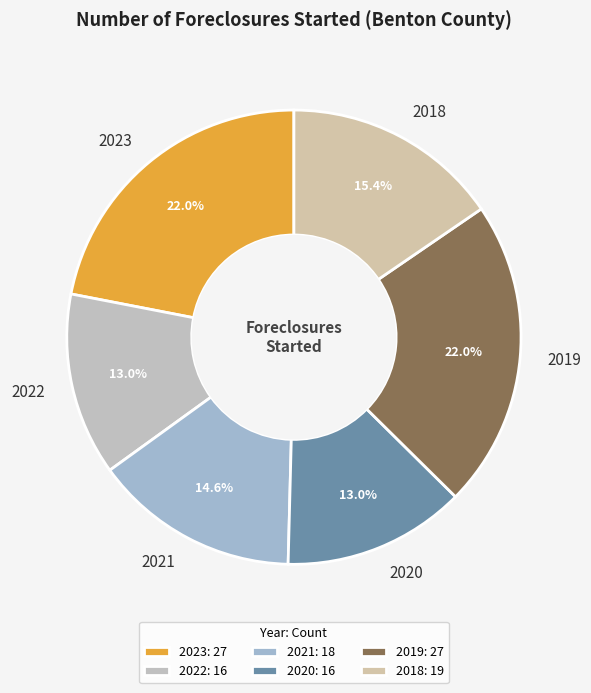

To the nearest percent, what is the difference between the 2020 and 2023 slice percentages?

9%